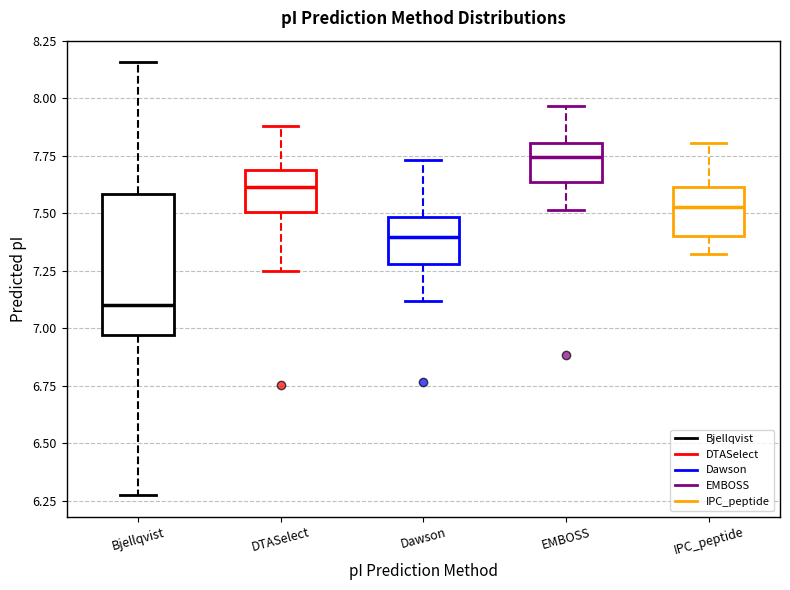

Reading left to right, read every box against the y-axis: the position of its median line, the range the box covers, and the ends of its whiskers. The values are not printed on the chart, so give them approximately, as read against the axis.

Bjellqvist: median 7.10, box 6.95 to 7.60, whiskers 6.30 to 8.15
DTASelect: median 7.60, box 7.50 to 7.70, whiskers 7.25 to 7.90
Dawson: median 7.40, box 7.30 to 7.50, whiskers 7.10 to 7.75
EMBOSS: median 7.75, box 7.65 to 7.80, whiskers 7.50 to 7.95
IPC_peptide: median 7.55, box 7.40 to 7.60, whiskers 7.30 to 7.80